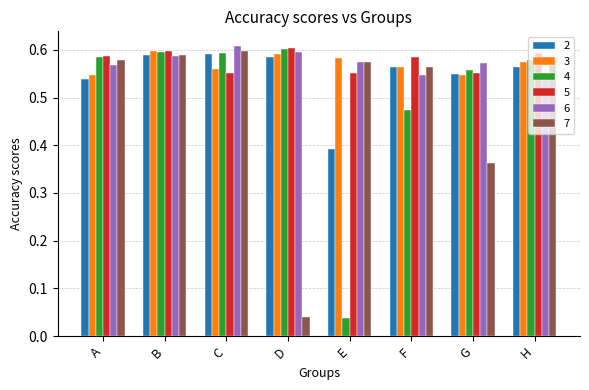

What is the sum of the 4 values at B and A?

1.2